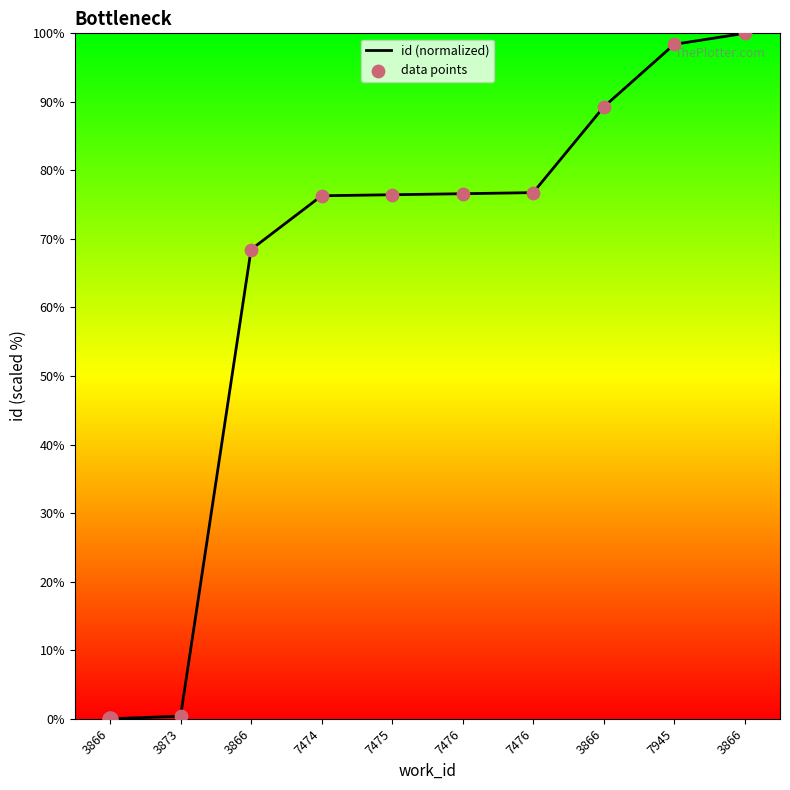

How many lines are shown in the chart?

1